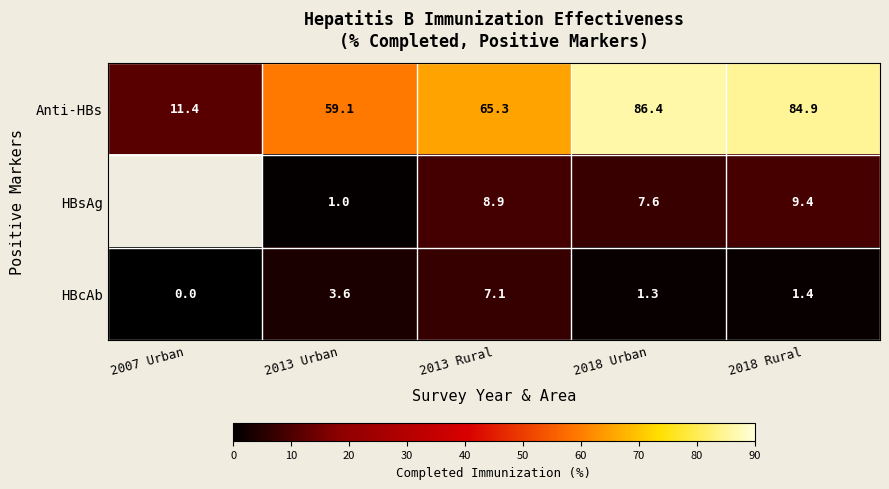

How many distinct data groups are displayed?

3